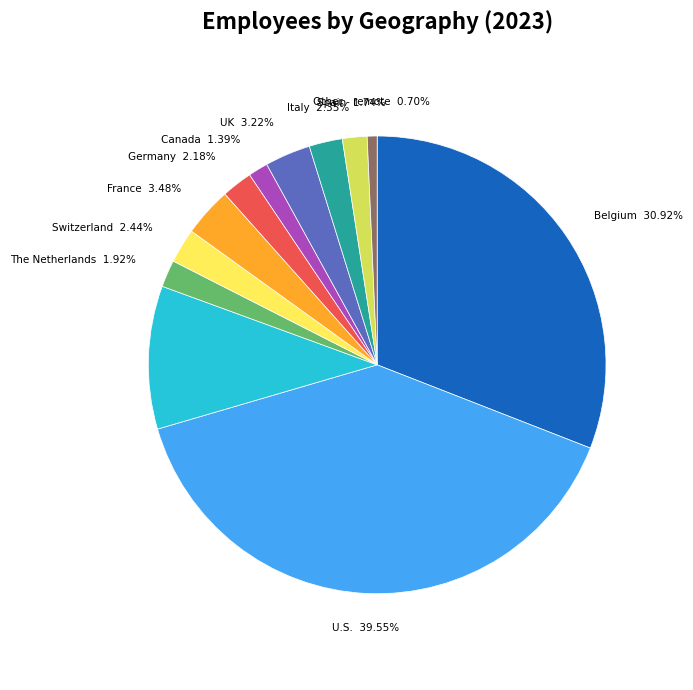

To the nearest percent, what portion does Other - remote represent?

1%